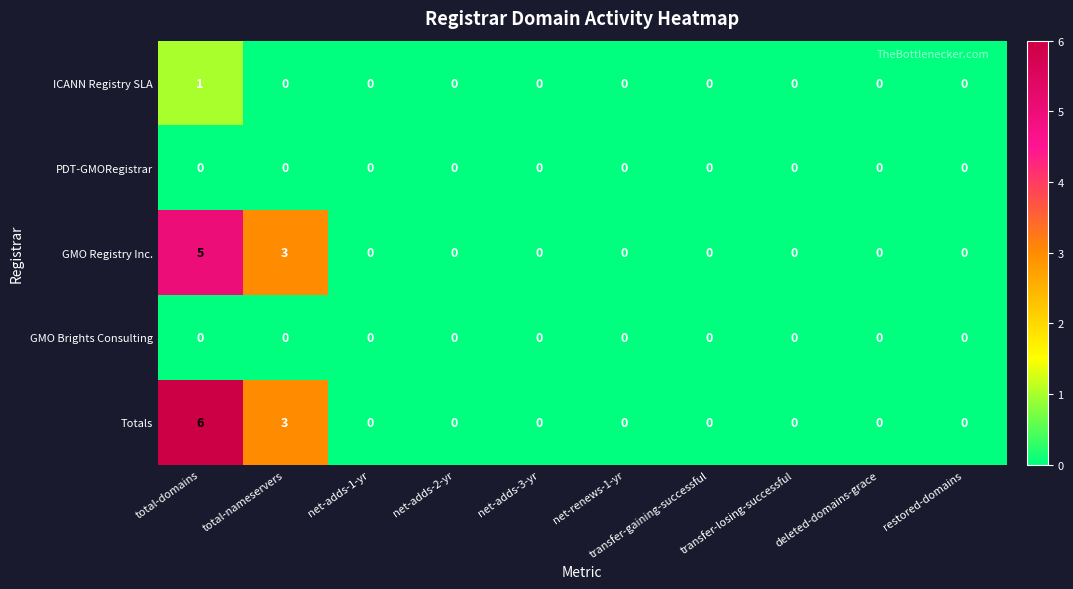

How many categories are shown in the chart?

10